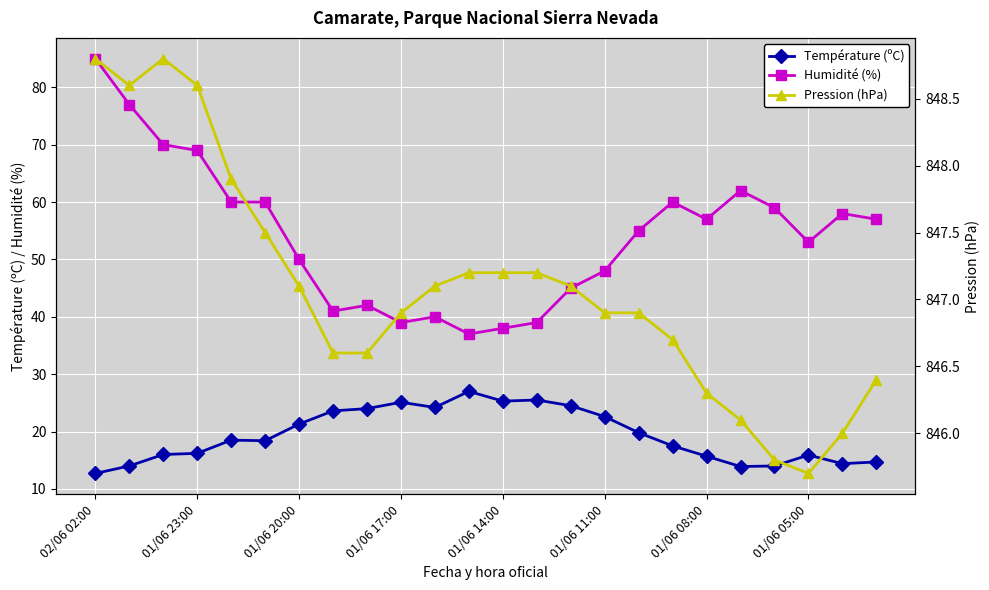

What is the average value of the Pression (hPa) series?

847.1